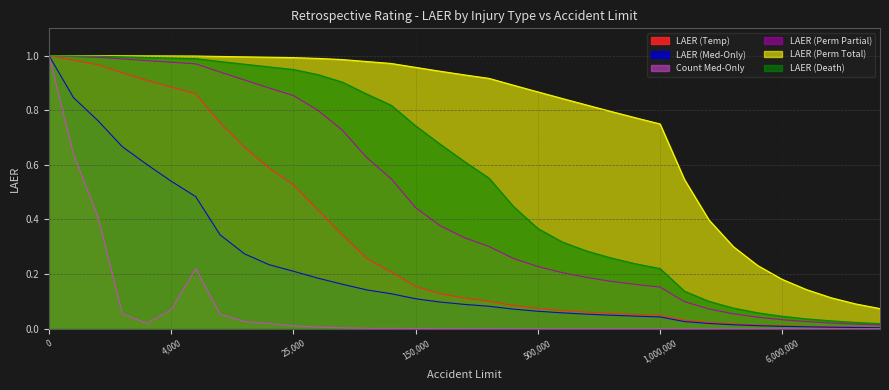

The LAER (Temp) series shows 0.4 at 35000. True or false?

True